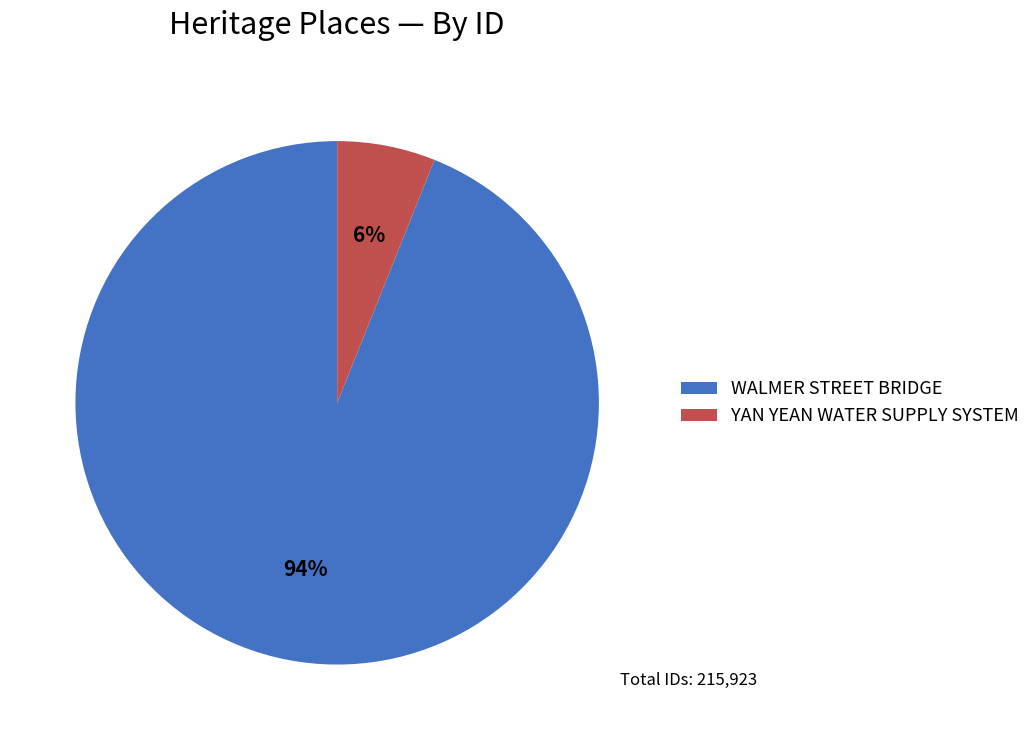

To the nearest percent, what percentage of the pie is WALMER STREET BRIDGE?

94%